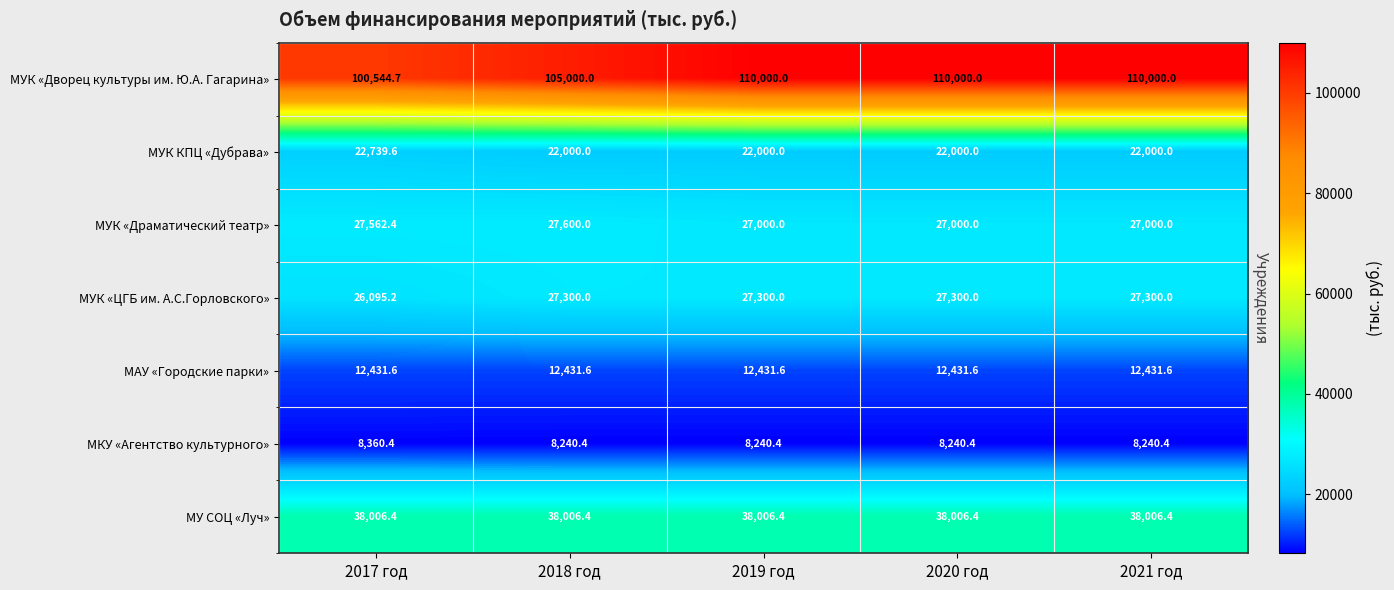

Rank the series by their maximum value, from lowest to highest.

МКУ «Агентство культурного», МАУ «Городские парки», МУК КПЦ «Дубрава», МУК «ЦГБ им. А.С.Горловского», МУК «Драматический театр», МУ СОЦ «Луч», МУК «Дворец культуры им. Ю.А. Гагарина»